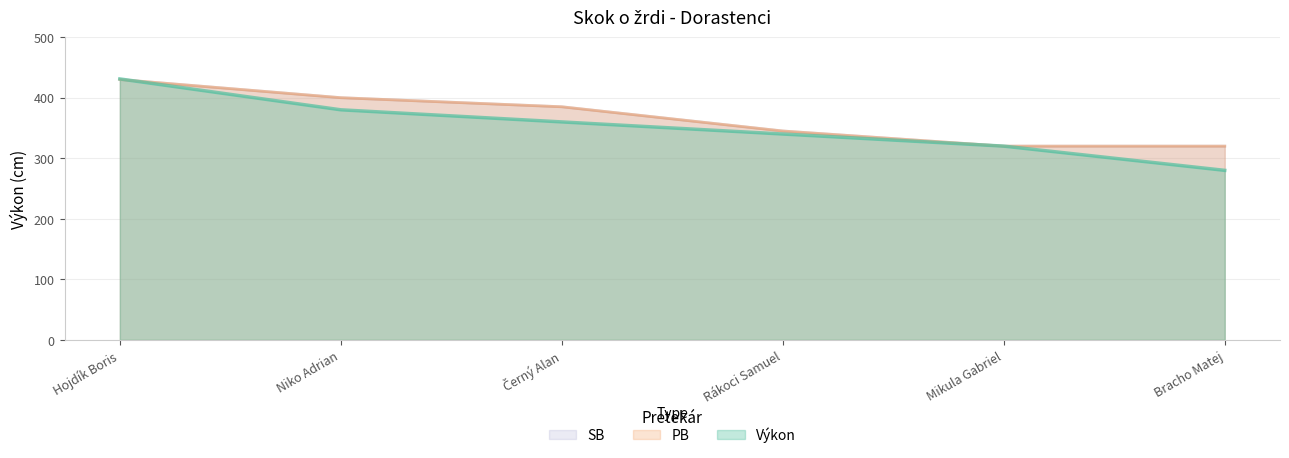

Reading left to right, extract all data points from this chart.

Výkon: Hojdík Boris=431	Niko Adrian=380	Černý Alan=360	Rákoci Samuel=340	Mikula Gabriel=320	Bracho Matej=280
PB: Hojdík Boris=430	Niko Adrian=400	Černý Alan=385	Rákoci Samuel=345	Mikula Gabriel=320	Bracho Matej=320
SB: Hojdík Boris=430	Niko Adrian=400	Černý Alan=385	Rákoci Samuel=345	Mikula Gabriel=320	Bracho Matej=320